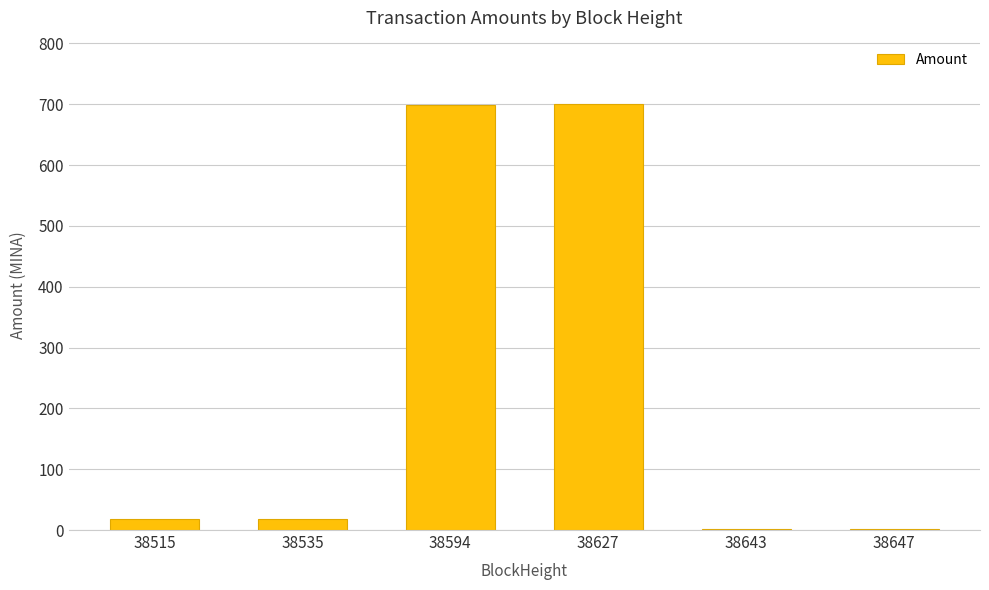

What is the sum of all values?

1438.3